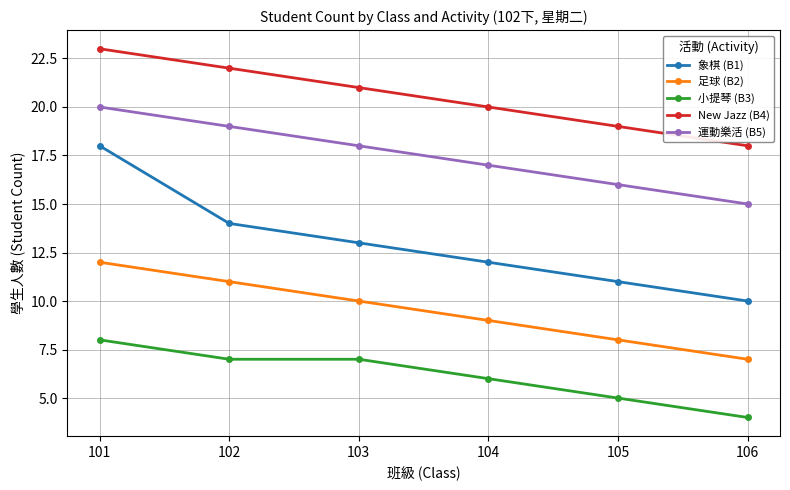

Rank the series by their average value, from highest to lowest.

New Jazz (B4), 運動樂活 (B5), 象棋 (B1), 足球 (B2), 小提琴 (B3)